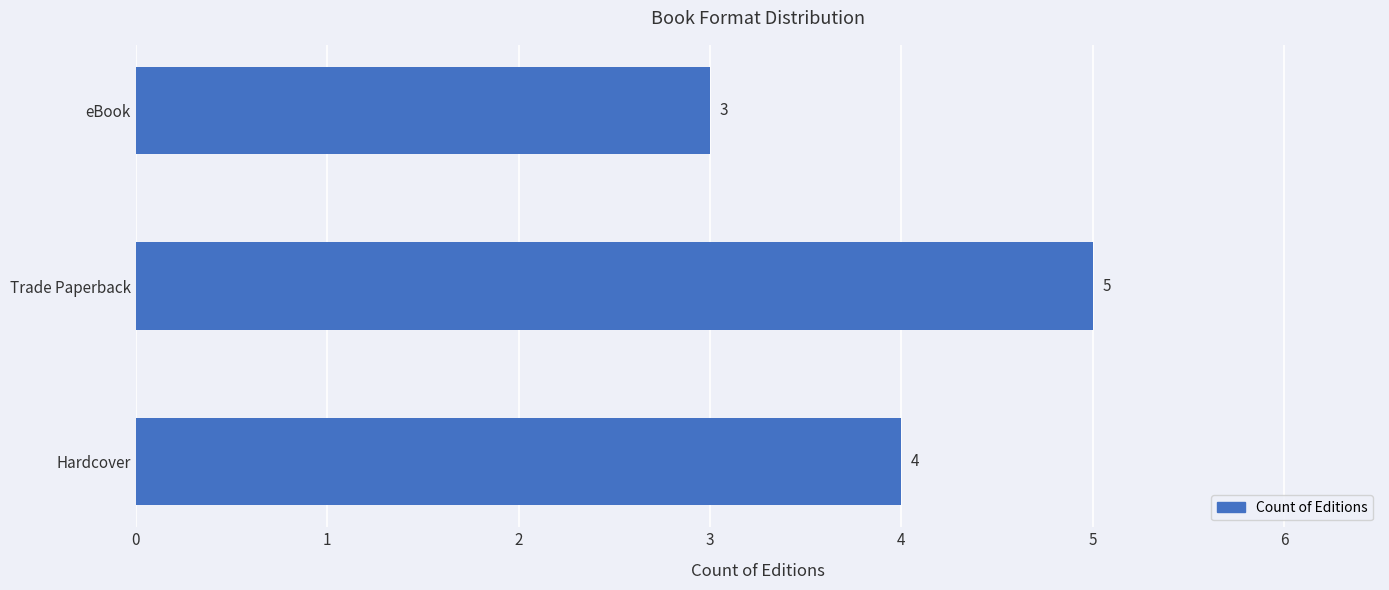

What is the average value?

4